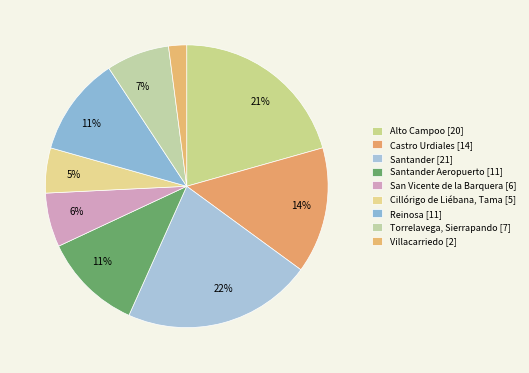

Count the number of slices in the pie.

9